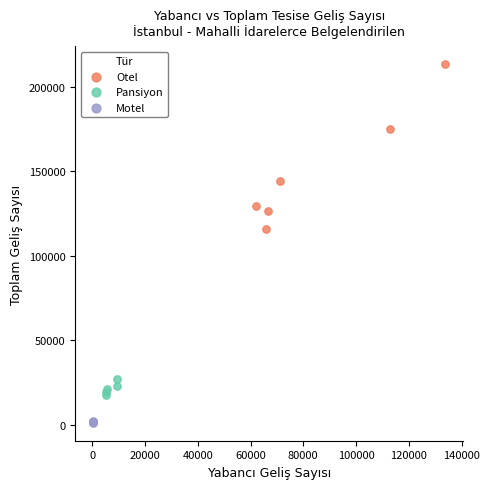

Which series reaches the minimum Y coordinate?

Motel